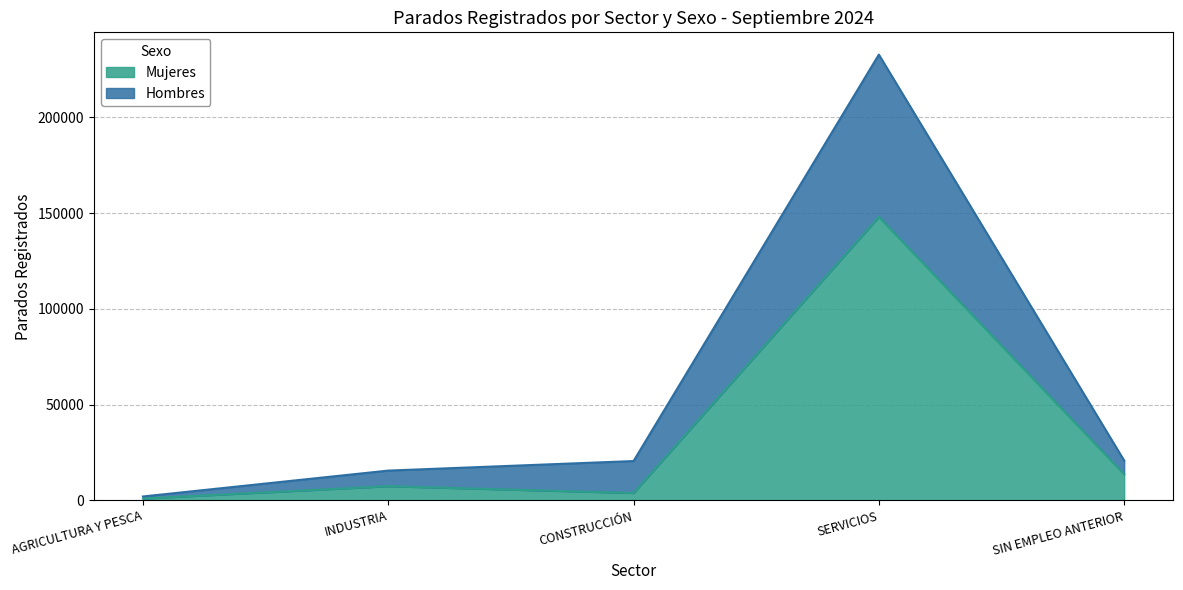

True or false: CONSTRUCCIÓN has a value of 84076 at SERVICIOS.

False